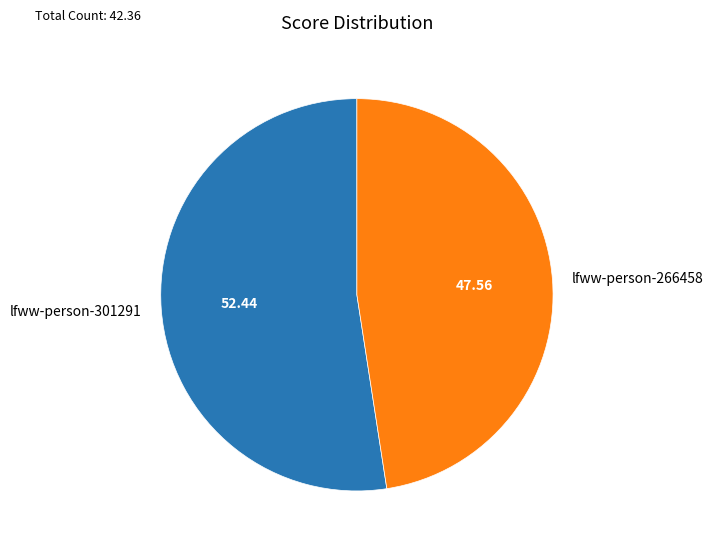

What is the ratio of the value at lfww-person-266458 to the value at lfww-person-301291?

0.9